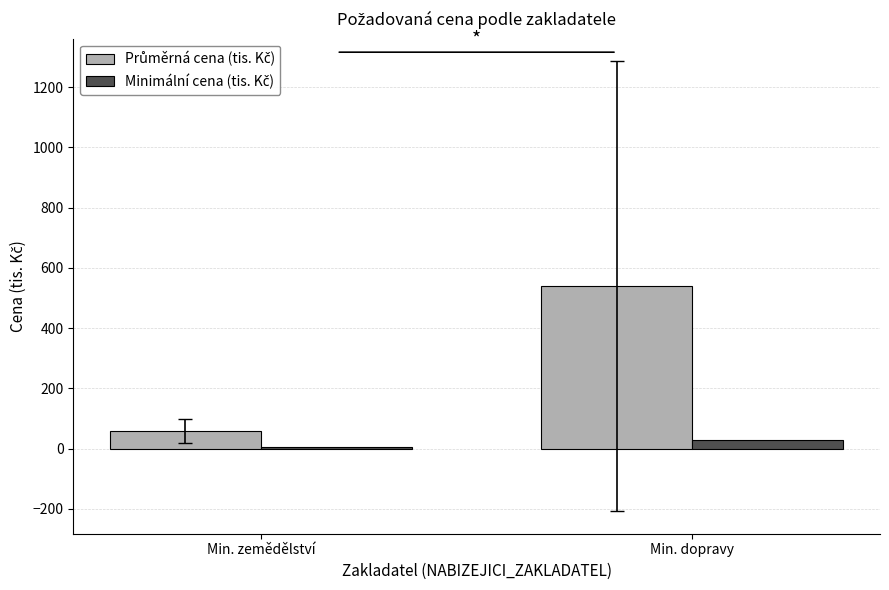

At which category is the sum across all series the highest?

Min. dopravy